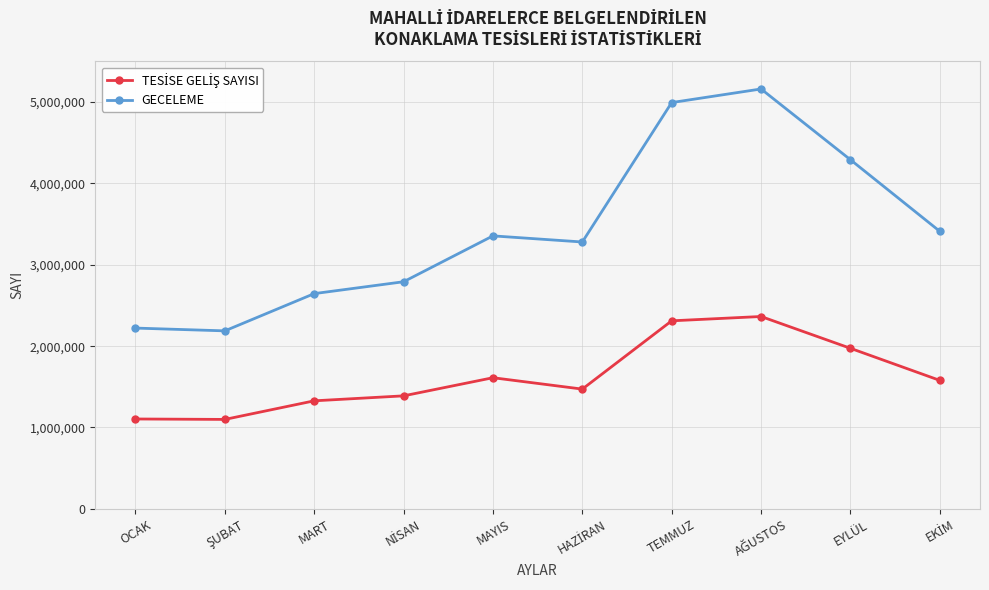

What is the value of the GECELEME point at the 2nd from the left?

2187982